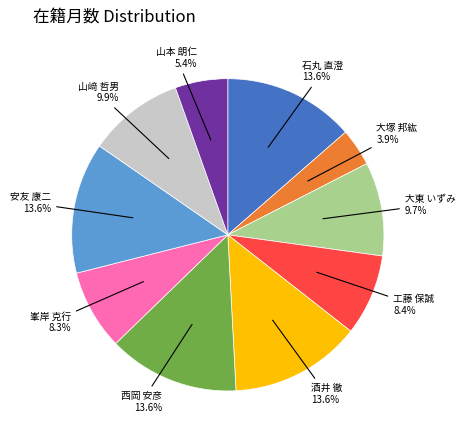

Is there any slice that represents more than half of the pie?

No